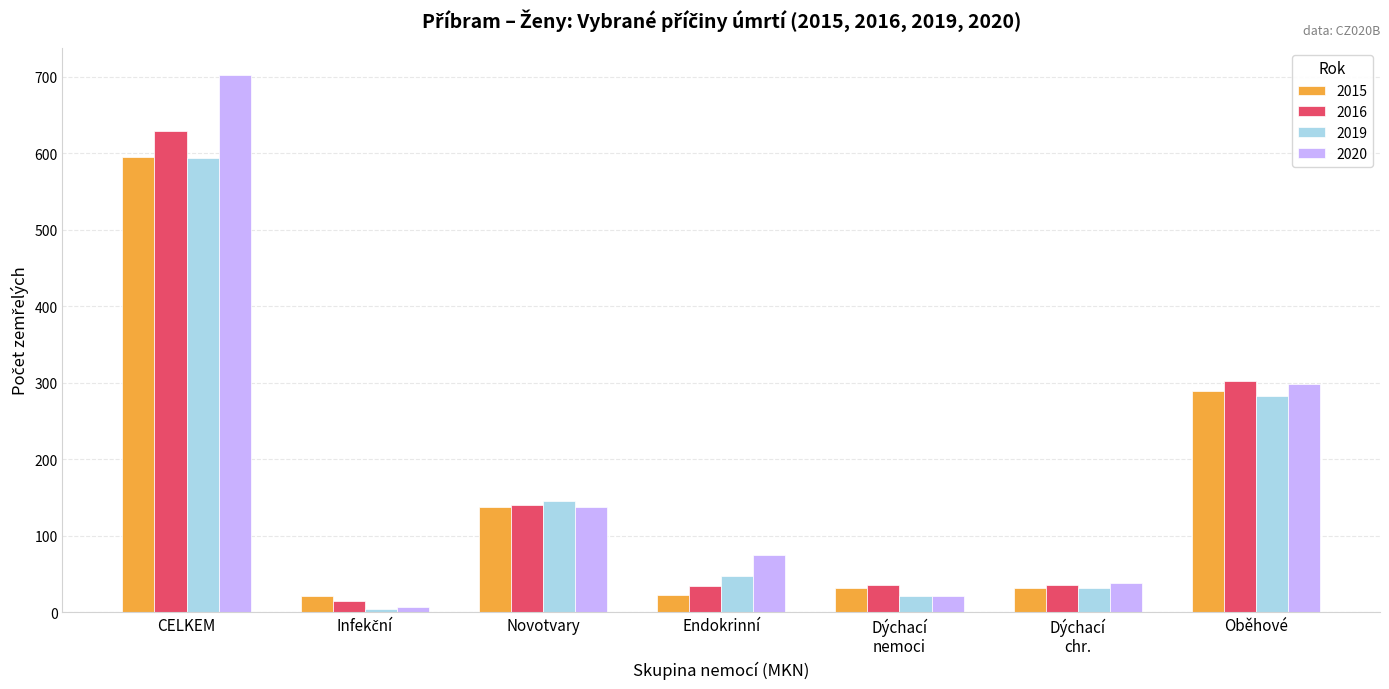

How many groups of bars are there?

7